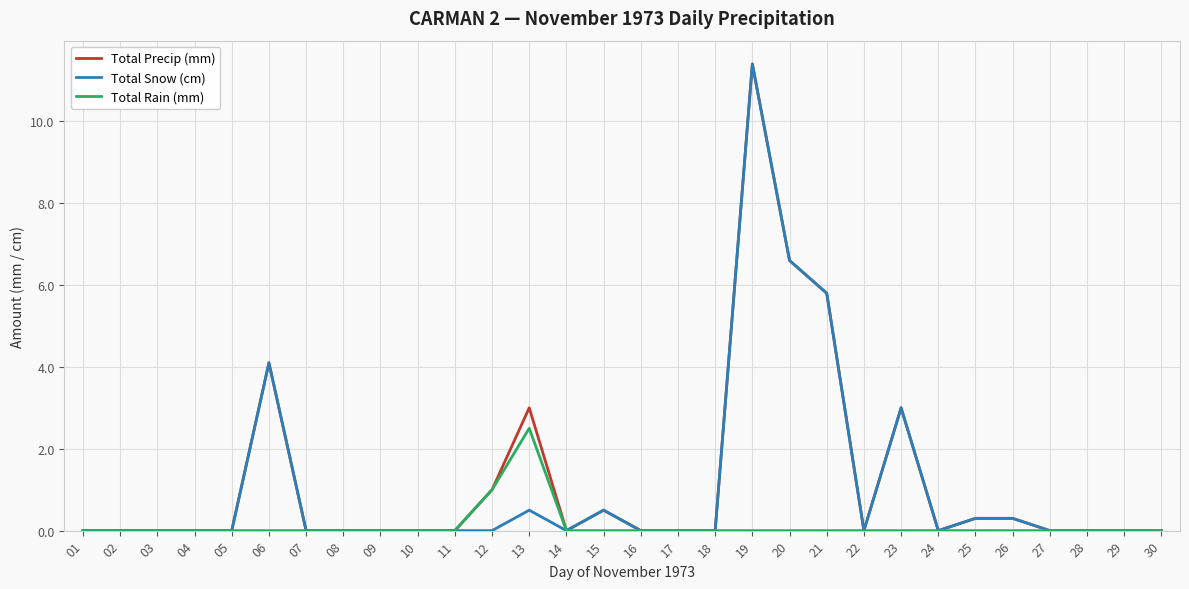

At which label is Total Snow (cm) closest to 5?

21